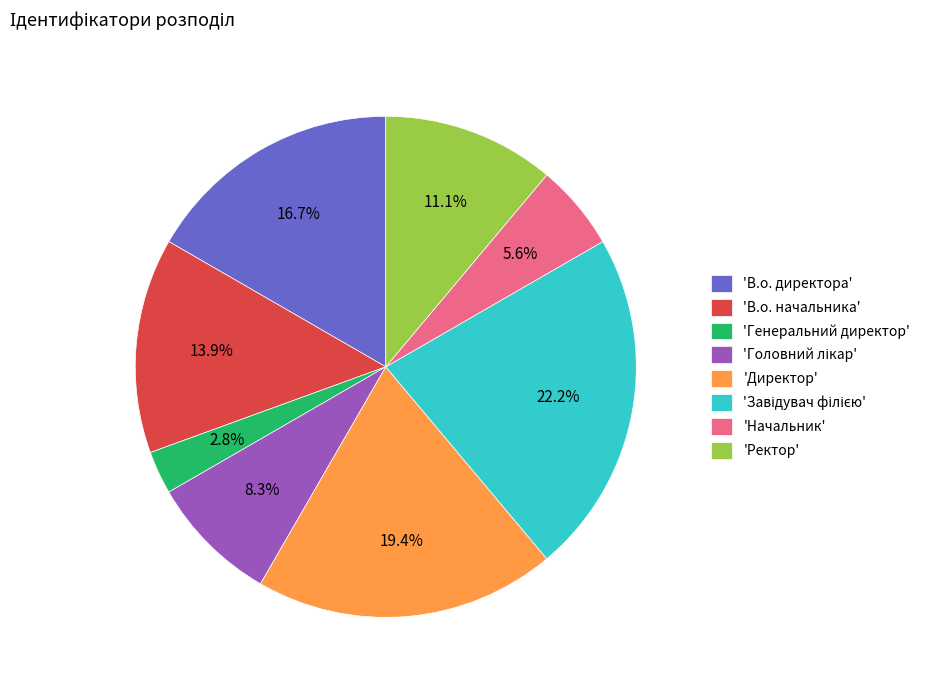

To the nearest percent, what is the difference between the largest and smallest slice percentages?

19%